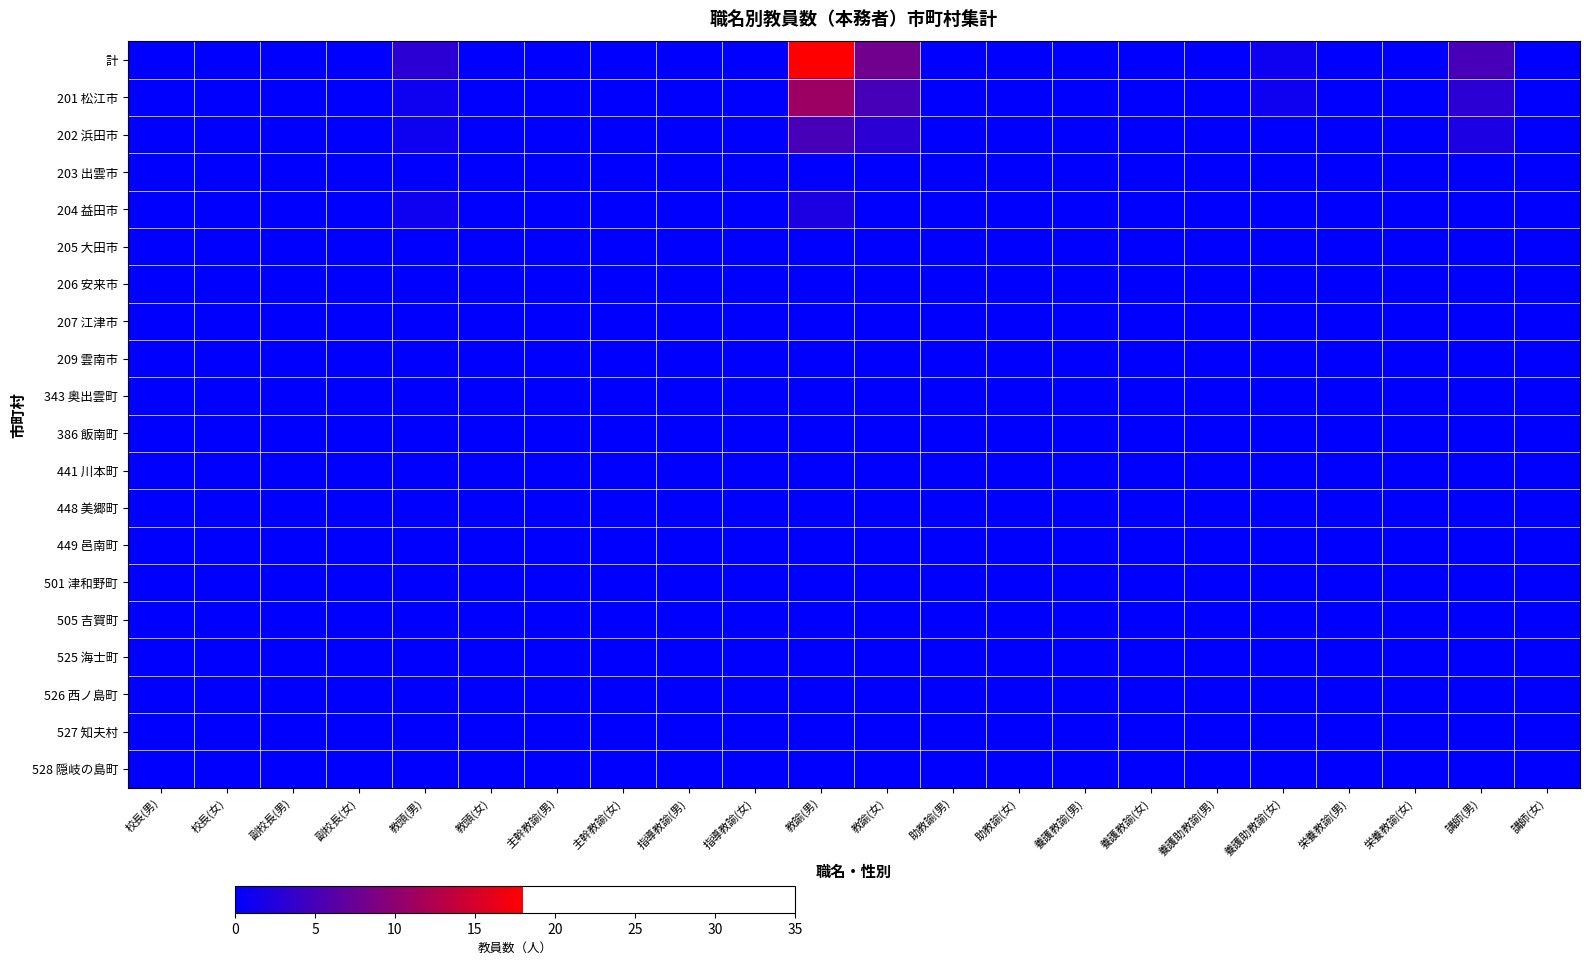

What is the total value across all series at 養護助教諭(女)?

2